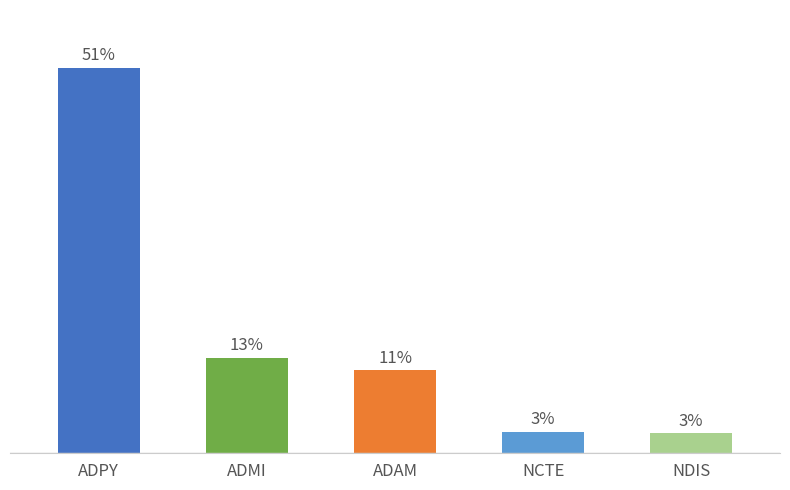

Rank the categories by value from highest to lowest.

ADPY, ADMI, ADAM, NCTE, NDIS